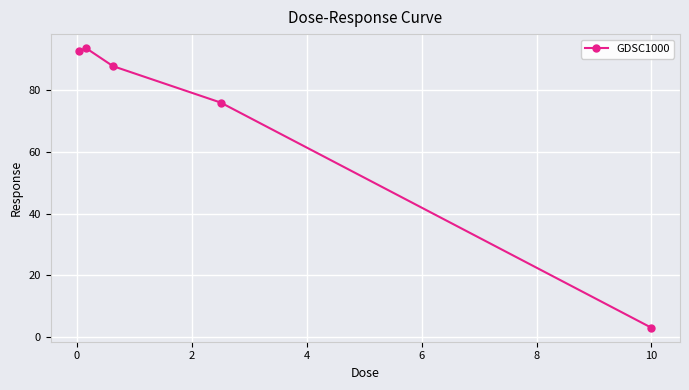

True or false: the data has more than 1 interior local peaks.

False